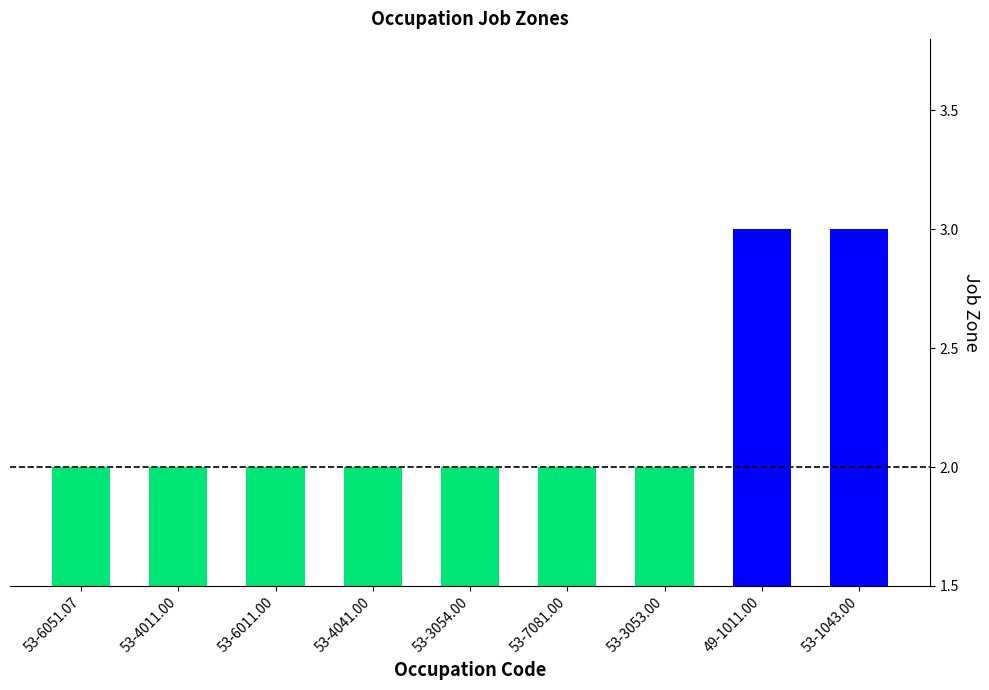

What is the sum of all values?

20